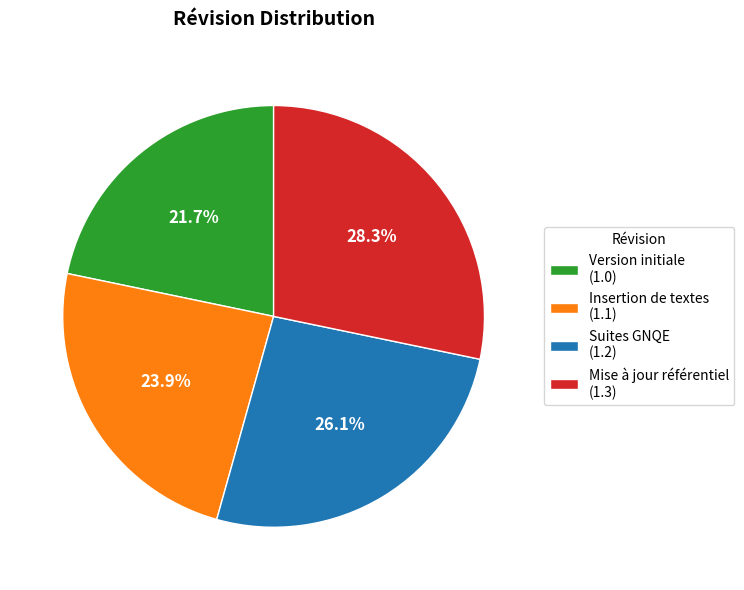

Does Version initiale (1.0) account for over 50% of the chart?

No